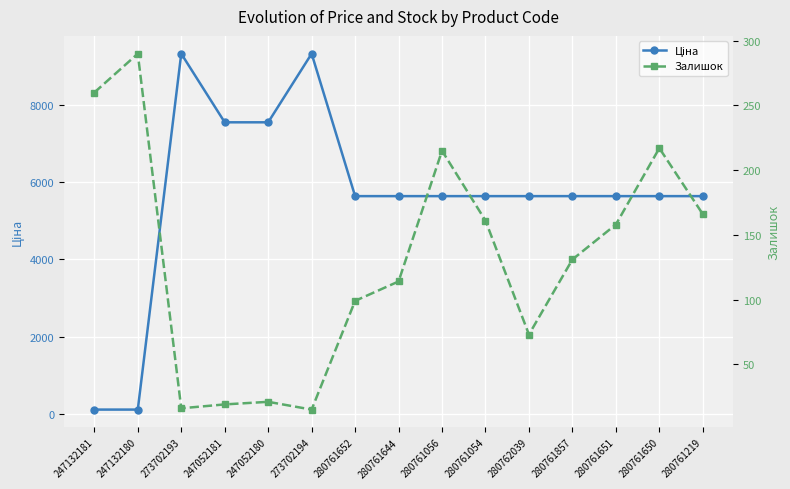

How many intersections are there between Залишок and Ціна?

1